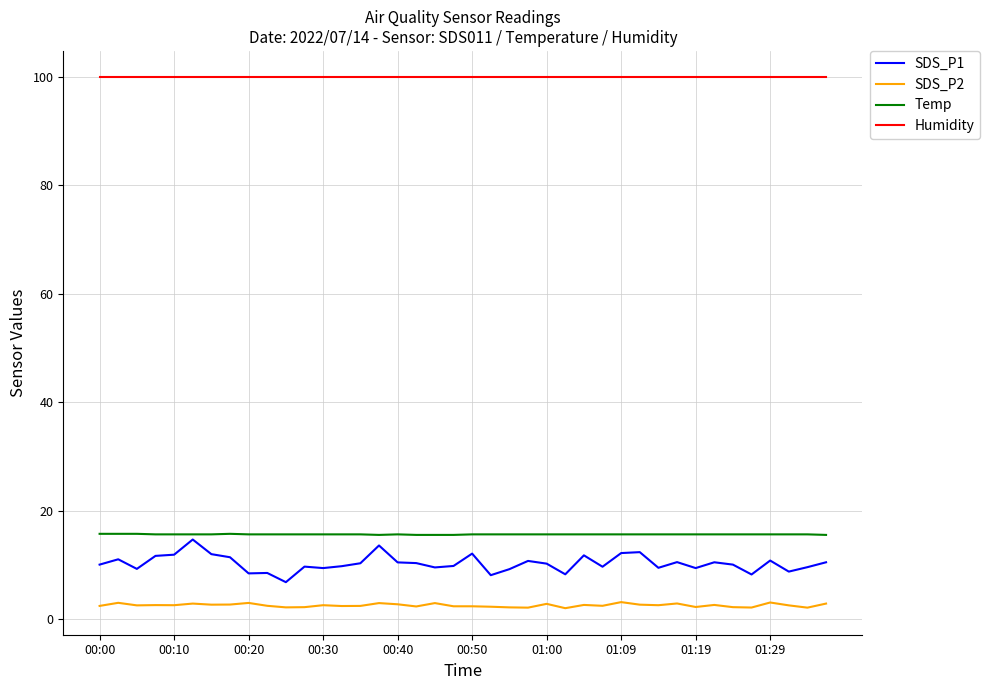

Which series has the widest spread of values?

SDS_P1